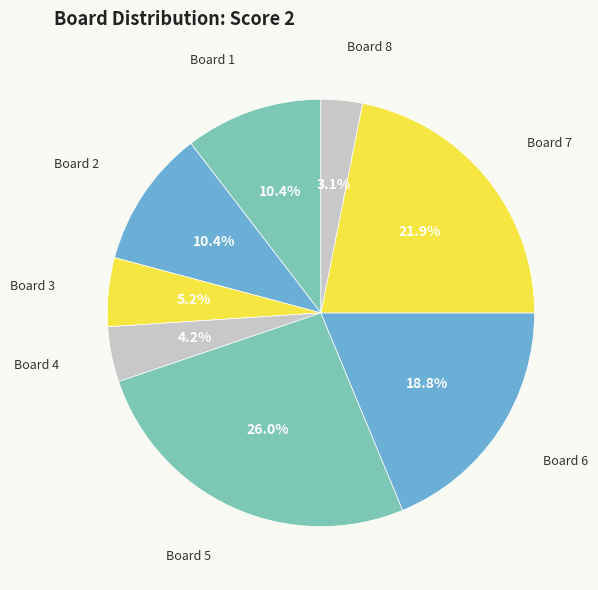

How many slices are in this pie chart?

8